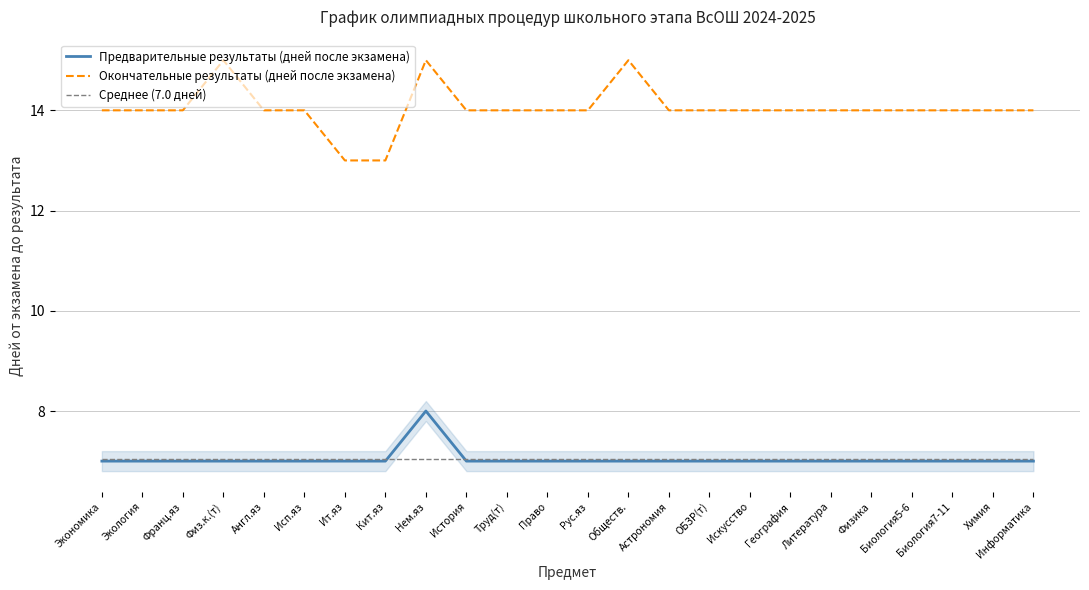

Which series has the largest total across all categories?

Окончательные результаты (дней после экзамена)